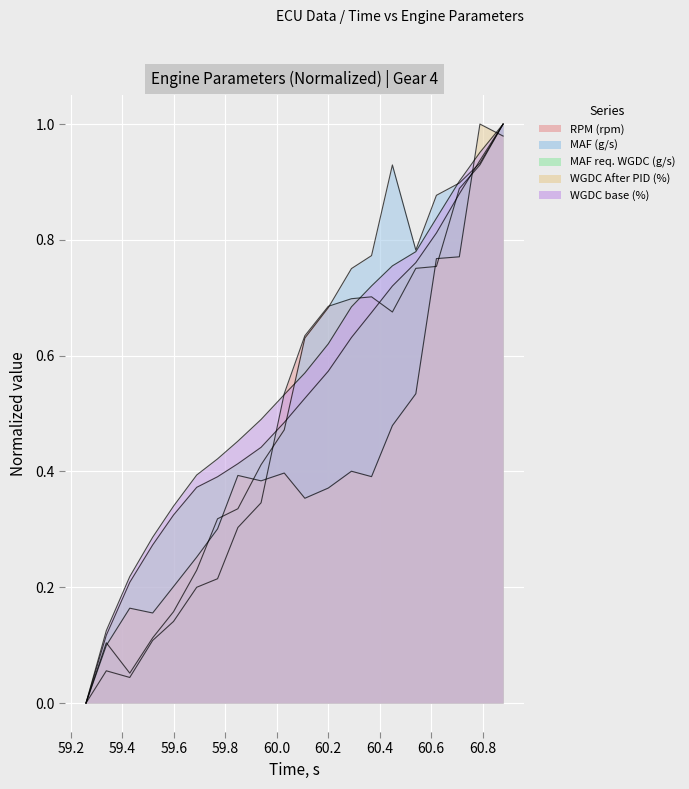

How many data points does each series have?

20